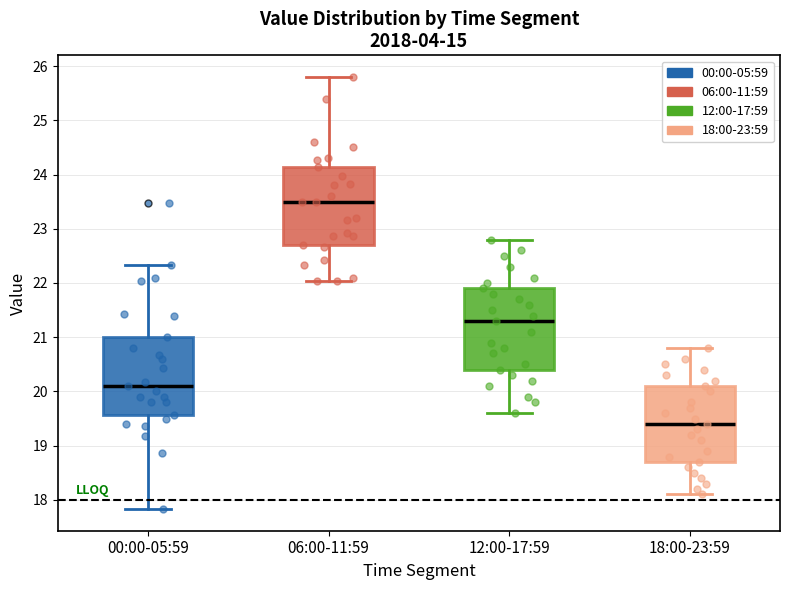

Reading left to right, read every box against the y-axis: the position of its median line, the range the box covers, and the ends of its whiskers. The values are not printed on the chart, so give them approximately, as read against the axis.

00:00-05:59: median 20.1, box 19.6 to 21.0, whiskers 17.8 to 22.3
06:00-11:59: median 23.5, box 22.7 to 24.1, whiskers 22.0 to 25.8
12:00-17:59: median 21.3, box 20.4 to 21.9, whiskers 19.6 to 22.8
18:00-23:59: median 19.4, box 18.7 to 20.1, whiskers 18.1 to 20.8